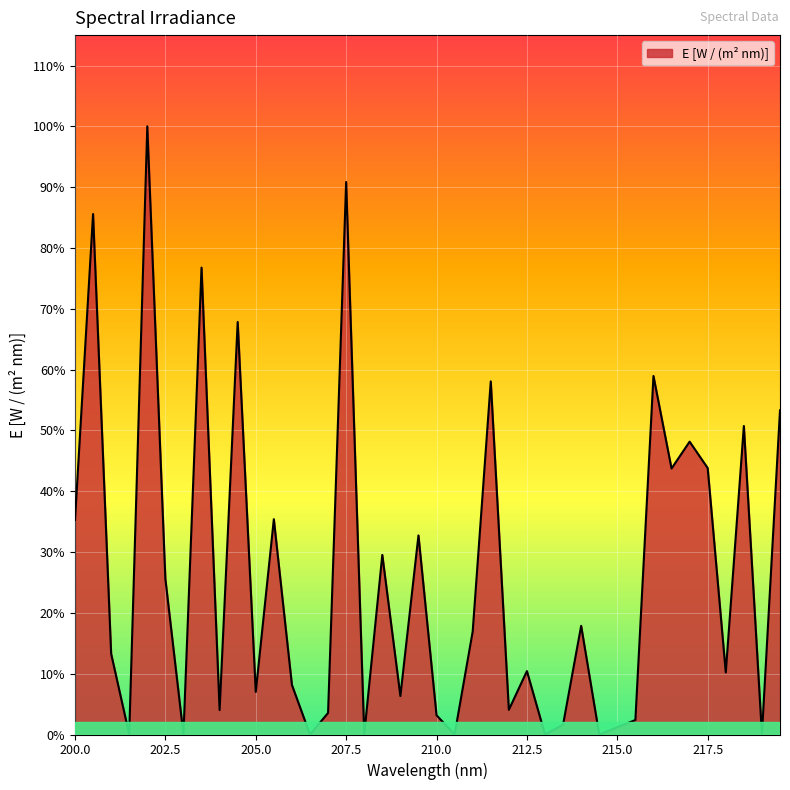

Does the chart display data point markers on the line(s)?

No